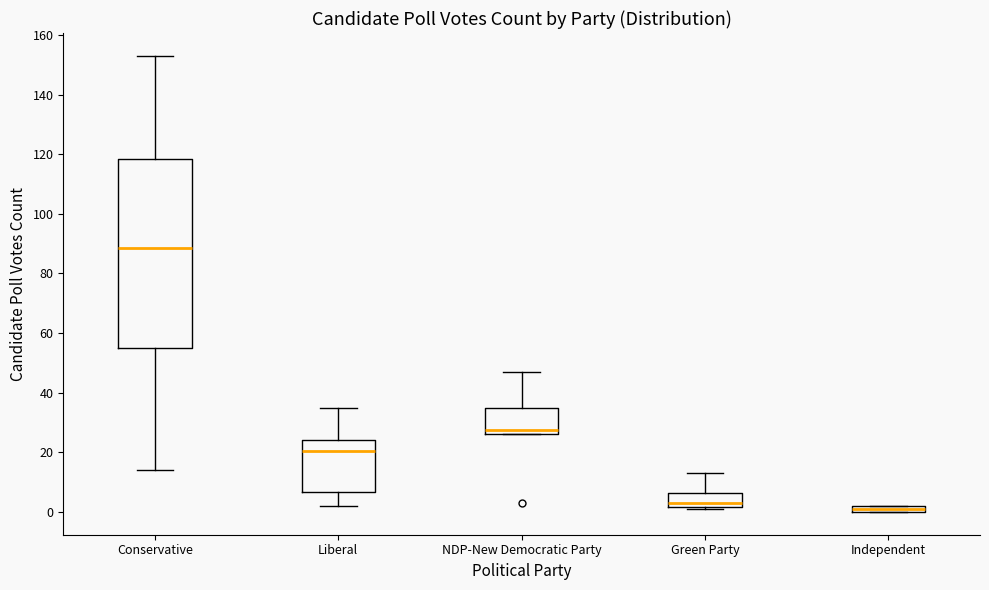

Which box is the tallest, from its lower edge to its upper edge?

Conservative